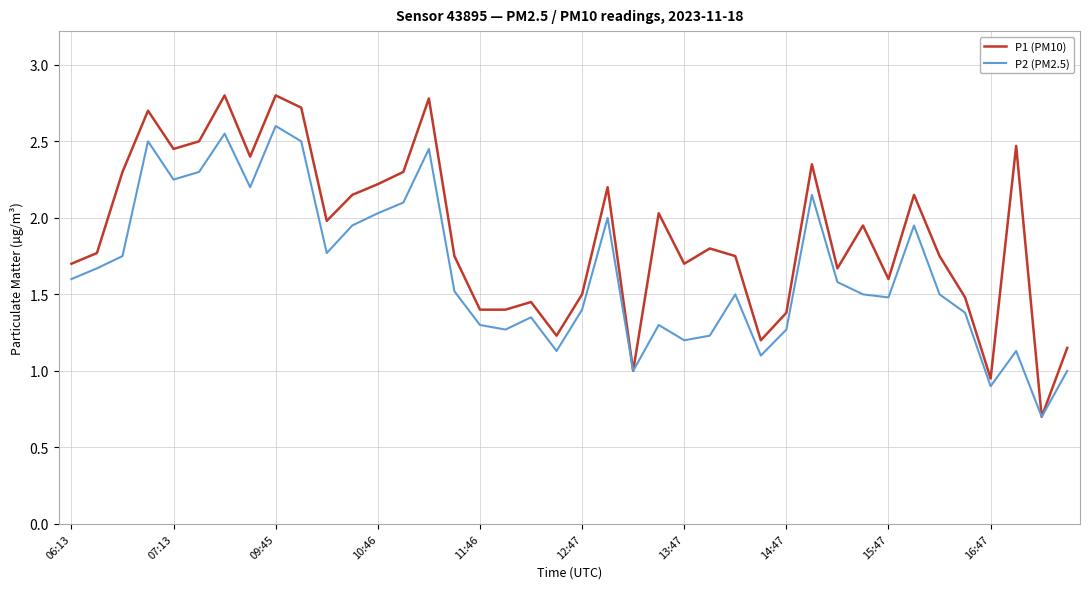

Which series has the largest total across all categories?

P1 (PM10)